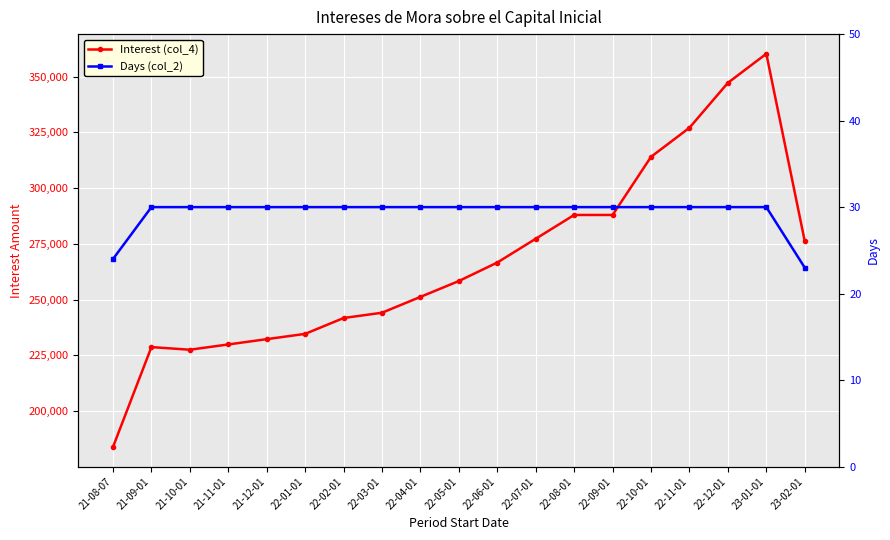

What is the label of the 8th point from the right?

22-07-01